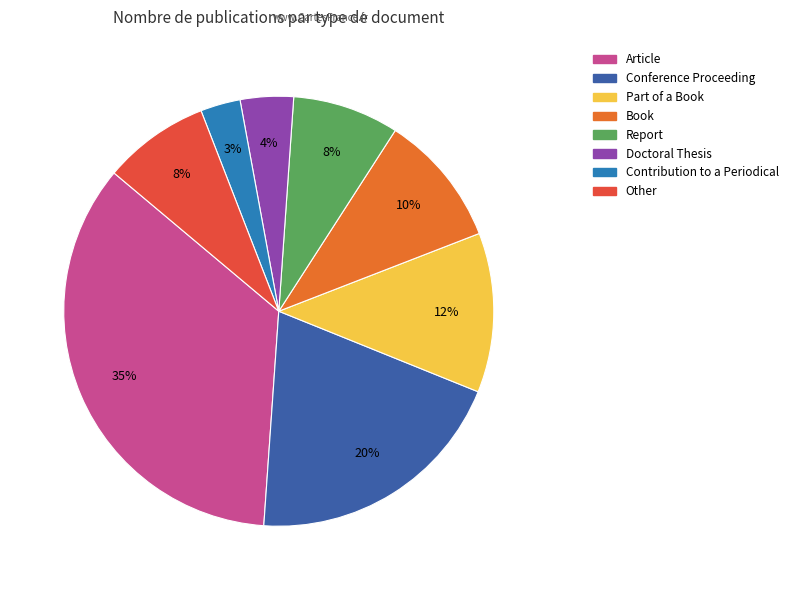

Approximately how many times larger is the value at Contribution to a Periodical compared to Article?

0.1